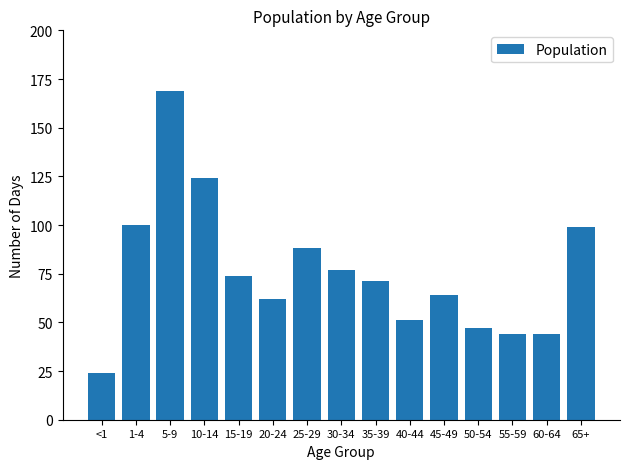

The value at 65+ is 99. True or false?

True